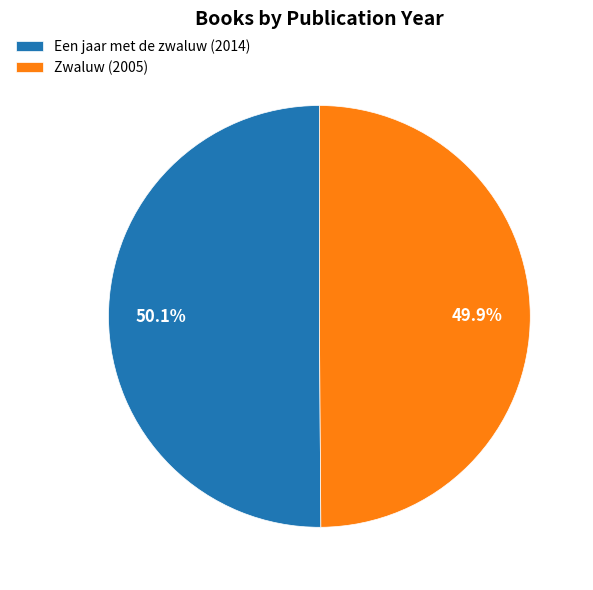

How many segments does this pie chart have?

2